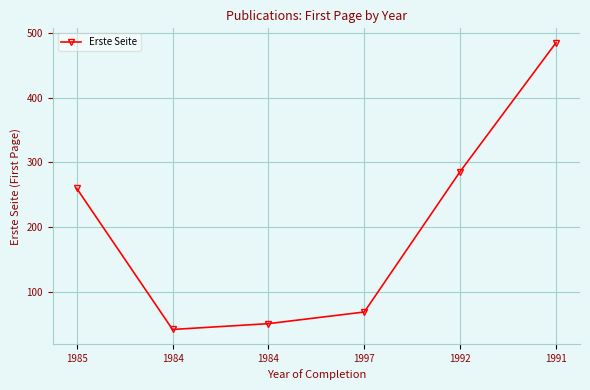

The chart shows a value of 59 at 1984. True or false?

False